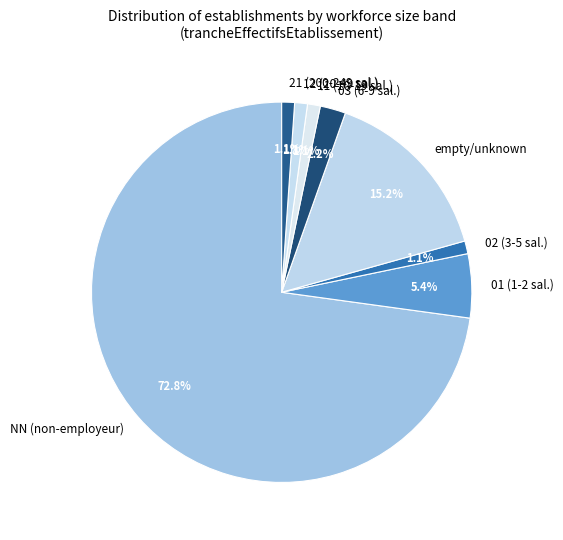

What percentage do 12 (20-49 sal.) and 02 (3-5 sal.) together represent?

2.2%